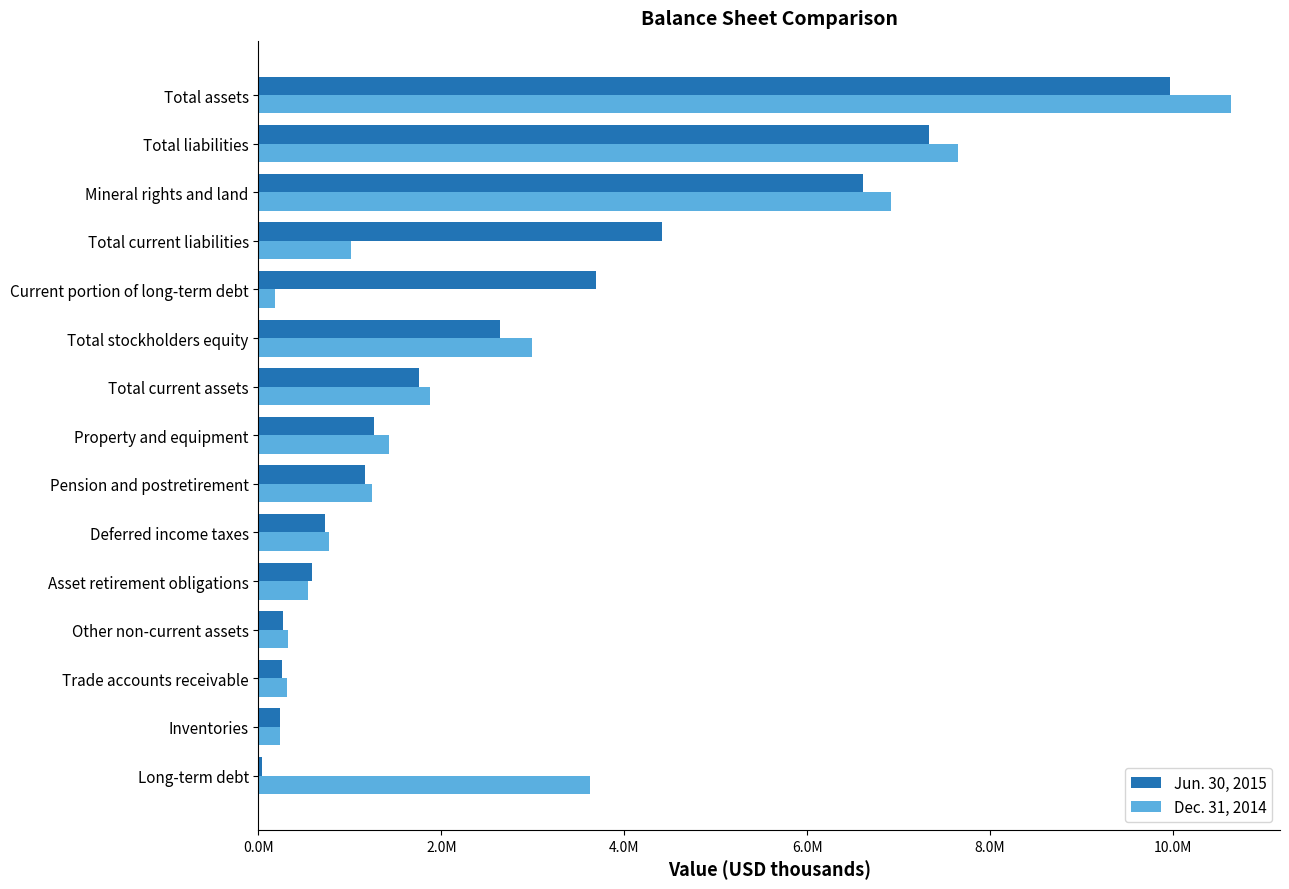

At which category does the chart reach its minimum across all series?

Long-term debt